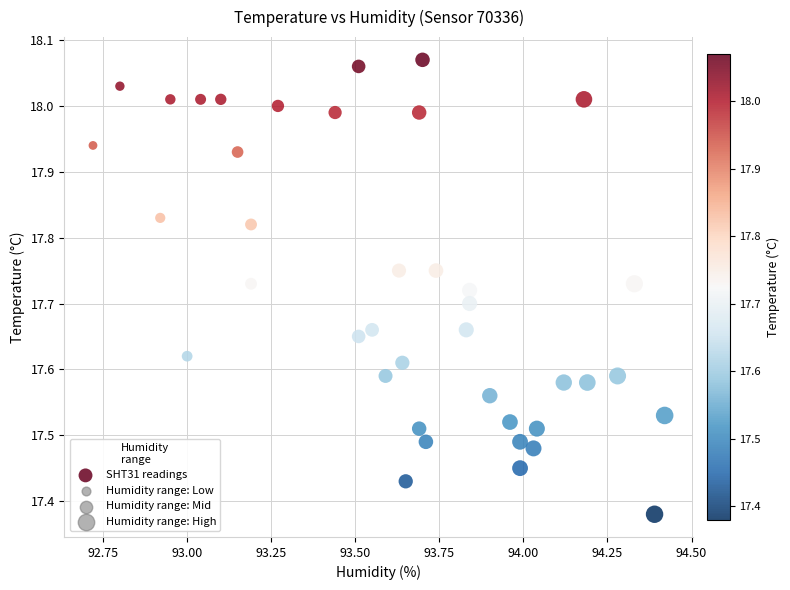

What is the range of X values (max minus min)?

1.7